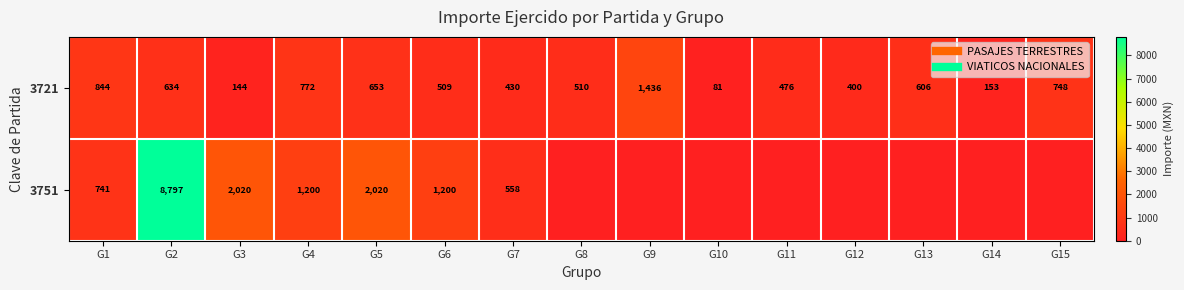

What is the difference between the 3751 values at G9 and G4?

1200.0